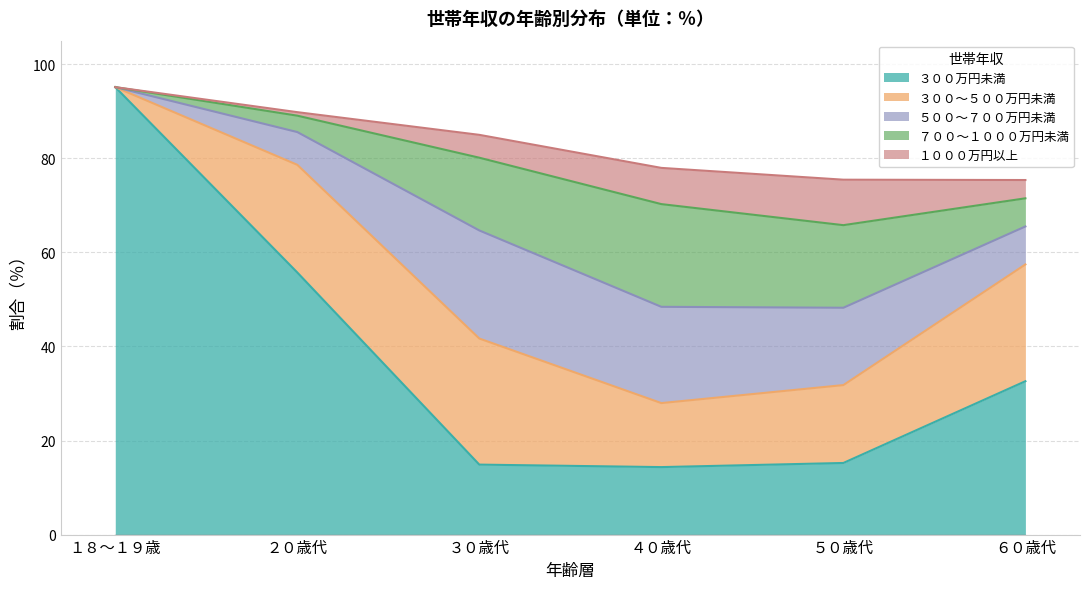

True or false: ７００～１０００万円未満 has a value of 9.3 at ６０歳代.

False